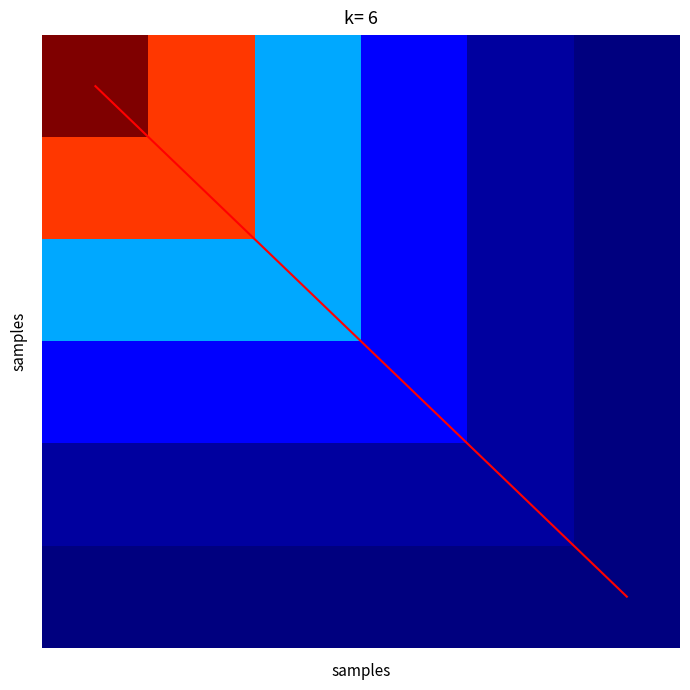

At how many categories does at least one series exceed 15455418?

2